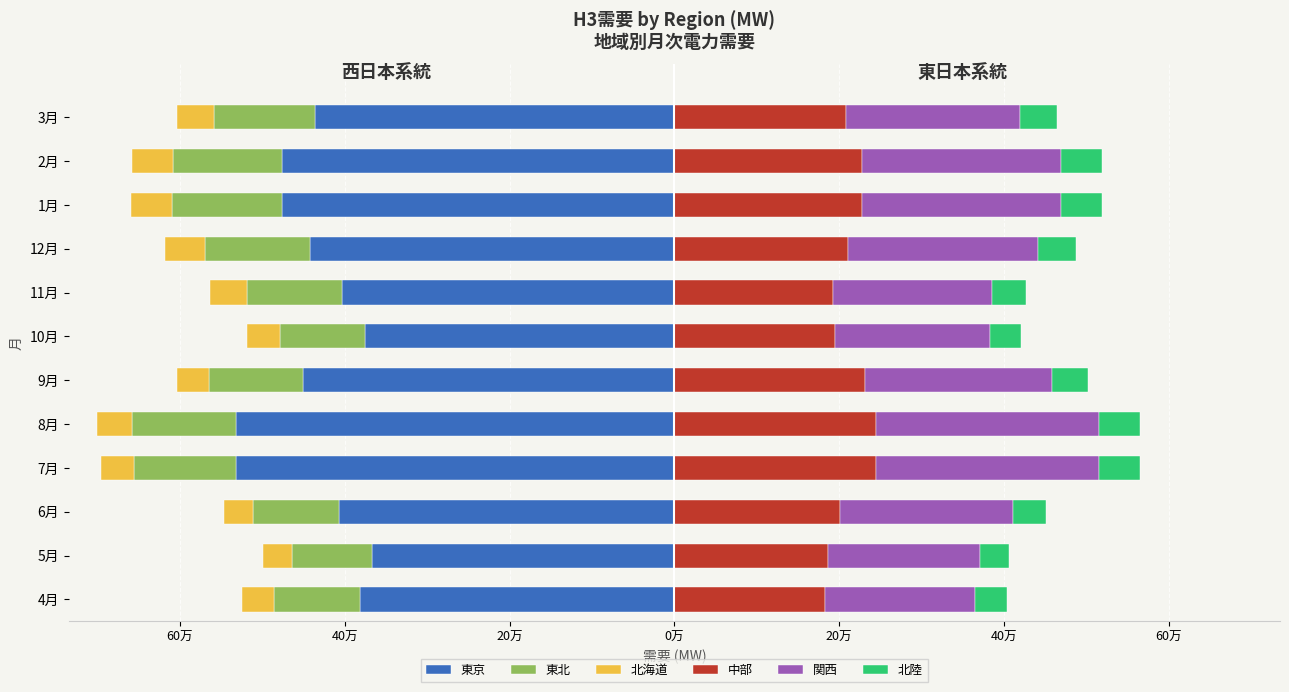

Count the number of data series in this chart.

6